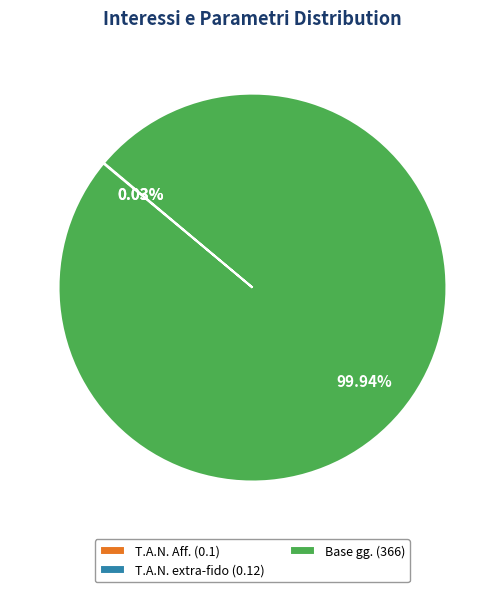

Does Base gg. (366) account for over 50% of the chart?

Yes